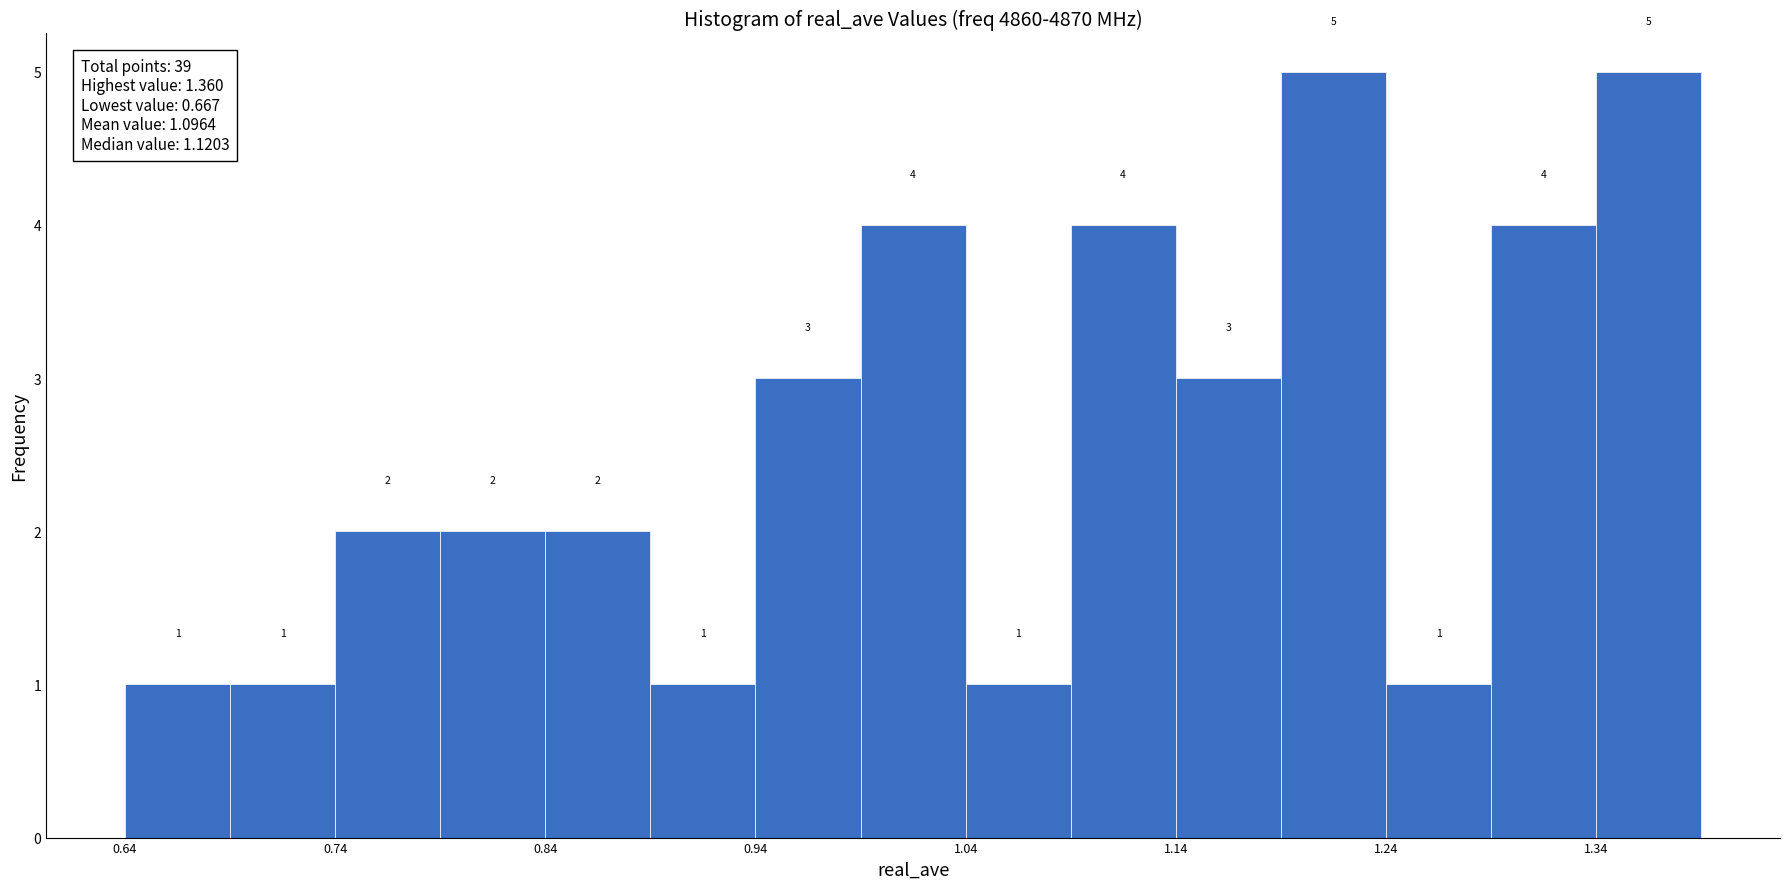

Reading left to right, transcribe this chart: for each bar, give the range it covers on the x-axis and its height. The bar edges are not printed on the chart, so give them approximately, as read against the axis.

0.642 to 0.692: 1
0.692 to 0.742: 1
0.742 to 0.792: 2
0.792 to 0.842: 2
0.842 to 0.892: 2
0.892 to 0.942: 1
0.942 to 0.992: 3
0.992 to 1.042: 4
1.042 to 1.092: 1
1.092 to 1.142: 4
1.142 to 1.192: 3
1.192 to 1.242: 5
1.242 to 1.292: 1
1.292 to 1.342: 4
1.342 to 1.392: 5